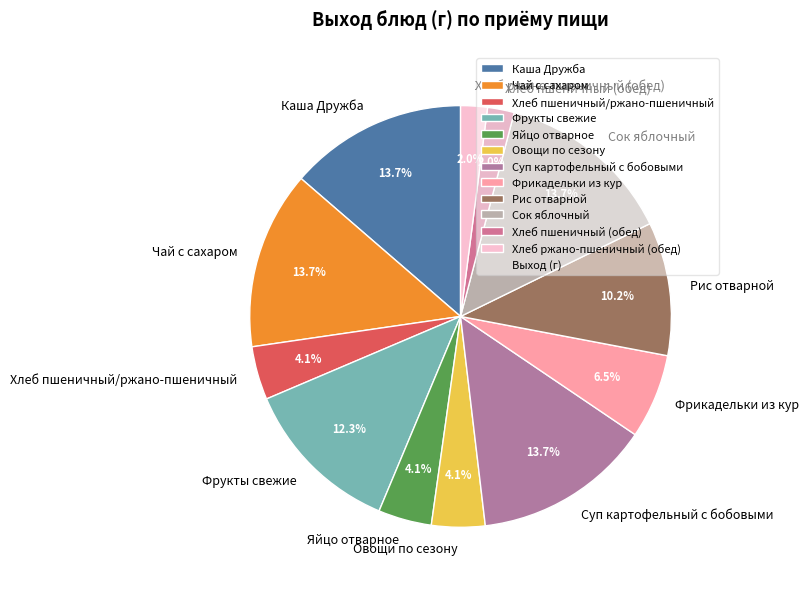

Do Фрикадельки из кур and Овощи по сезону together represent more than half of the pie?

No